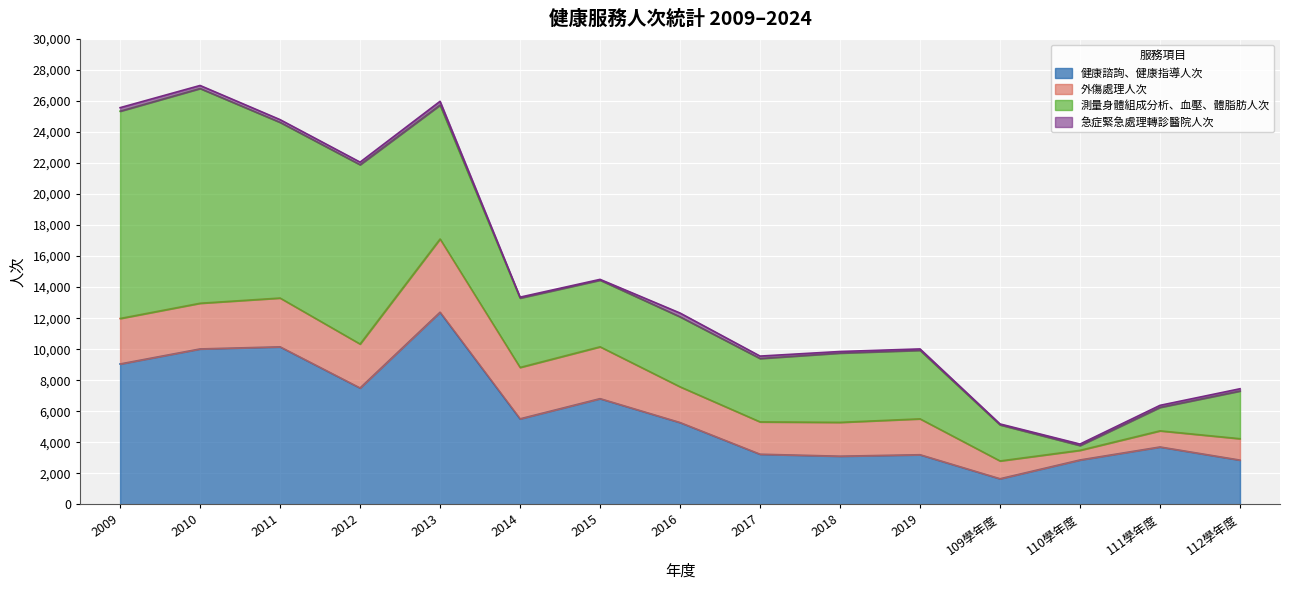

Is the value of 急症緊急處理轉診醫院人次 at 2015 greater than the value of 外傷處理人次 at 2017?

No